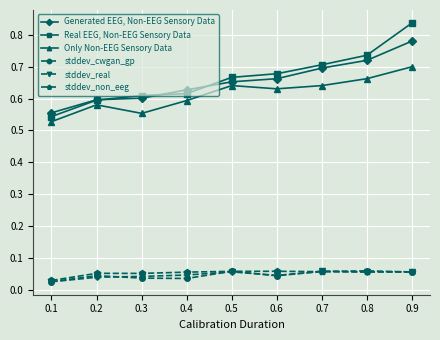

How many intersections are there between Real EEG, Non-EEG Sensory Data and Generated EEG, Non-EEG Sensory Data?

3